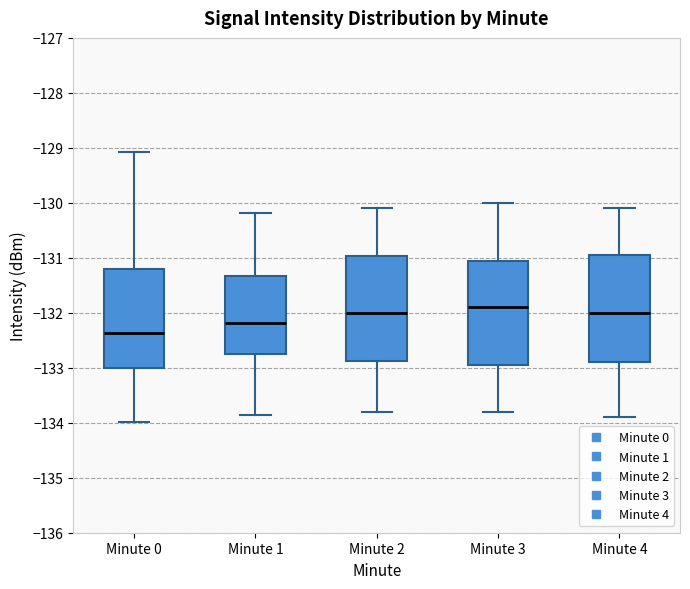

Reading left to right, transcribe this box plot: for each box, give where its median line is, the range the box spans, and where its two whiskers end, as read against the y-axis. The values are not printed on the chart, so give them approximately, as read against the axis.

Minute 0: median -132.4, box -133.0 to -131.2, whiskers -134.0 to -129.1
Minute 1: median -132.2, box -132.8 to -131.3, whiskers -133.9 to -130.2
Minute 2: median -132.0, box -132.9 to -131.0, whiskers -133.8 to -130.1
Minute 3: median -131.9, box -132.9 to -131.0, whiskers -133.8 to -130.0
Minute 4: median -132.0, box -132.9 to -130.9, whiskers -133.9 to -130.1